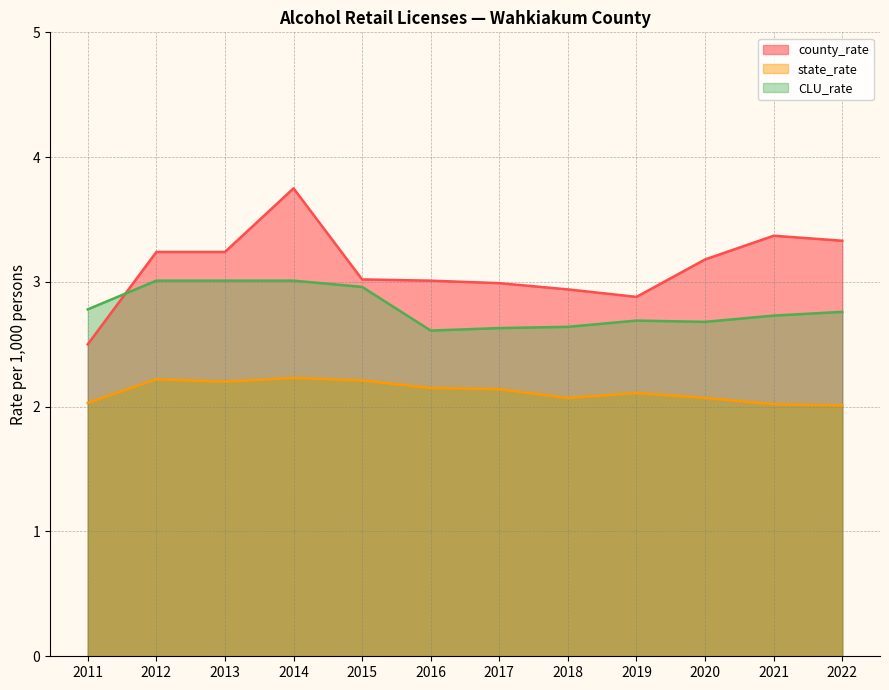

Count the number of categories in the chart.

12